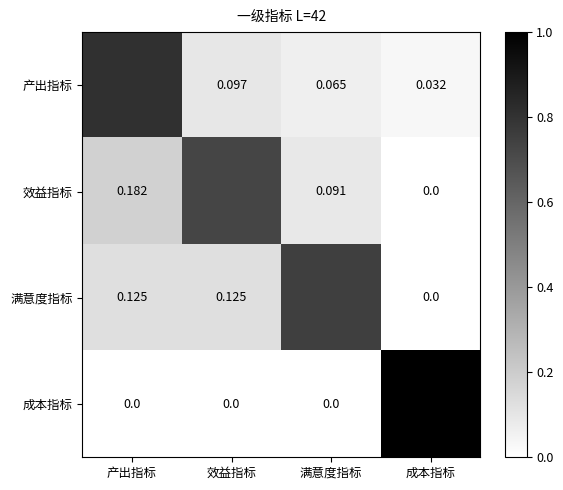

Is the value of 成本指标 at 满意度指标 greater than the value of 效益指标 at 产出指标?

No